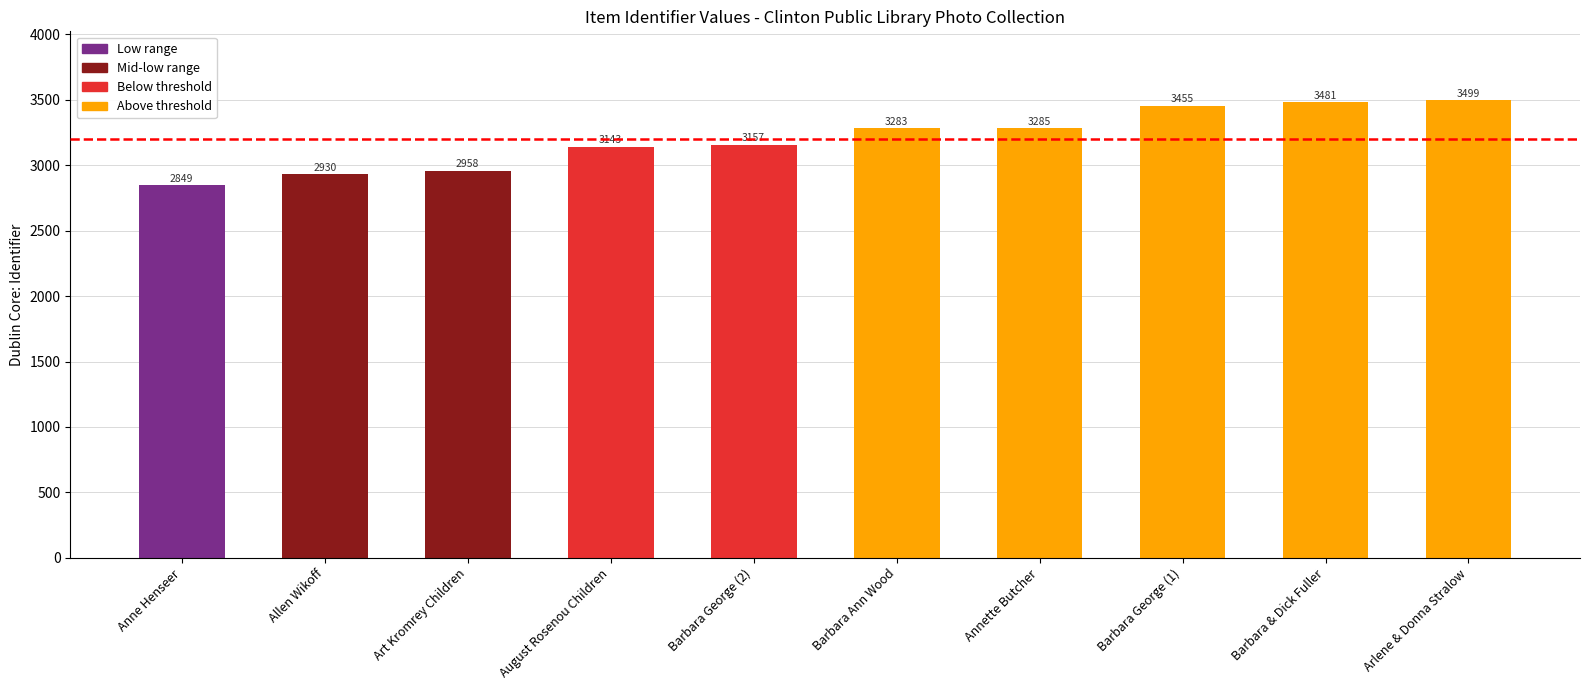

The value at Barbara & Dick Fuller is 5965. True or false?

False